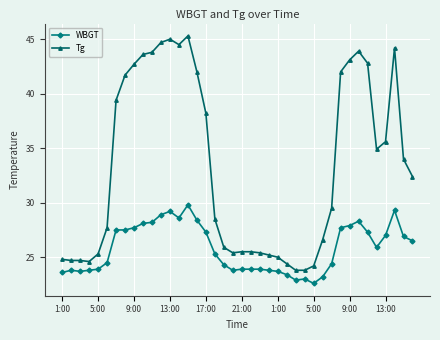

True or false: Tg has more than 0 points higher than both neighbors.

True